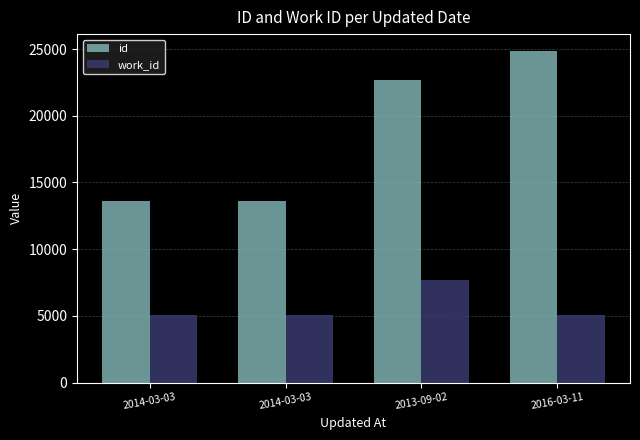

Reading right to left, transcribe all the data shown in this chart.

id: 24876	22649	13590	13577
work_id: 5063	7665	5063	5063